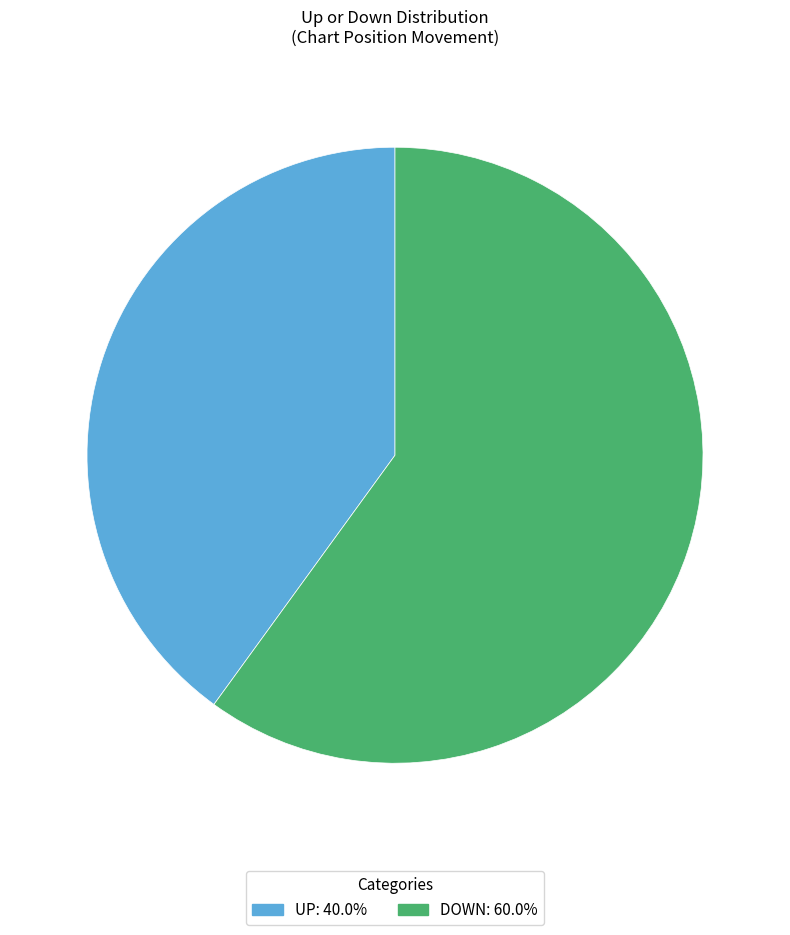

Is there any slice that represents more than half of the pie?

Yes